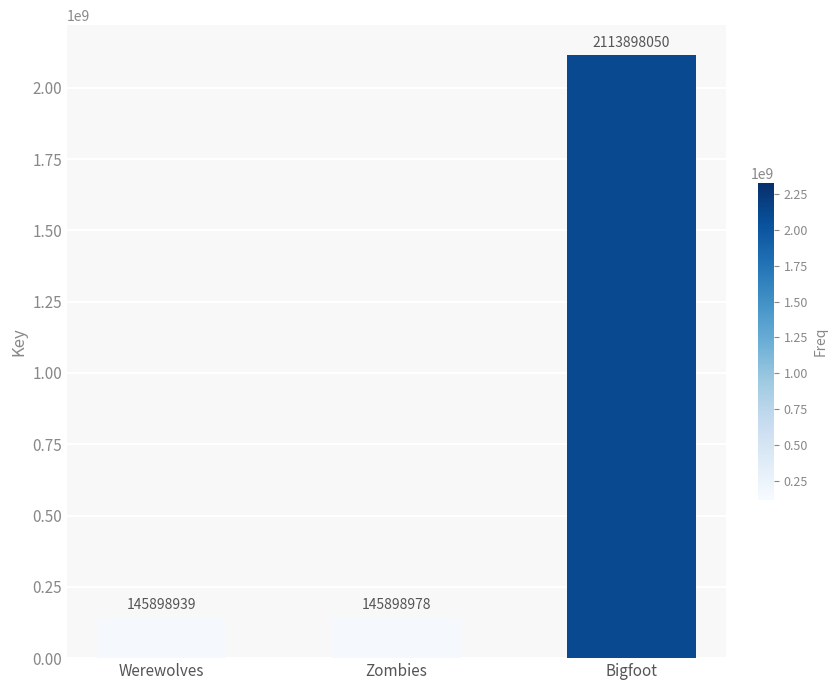

True or false: the data shows 145898978 at Zombies.

True